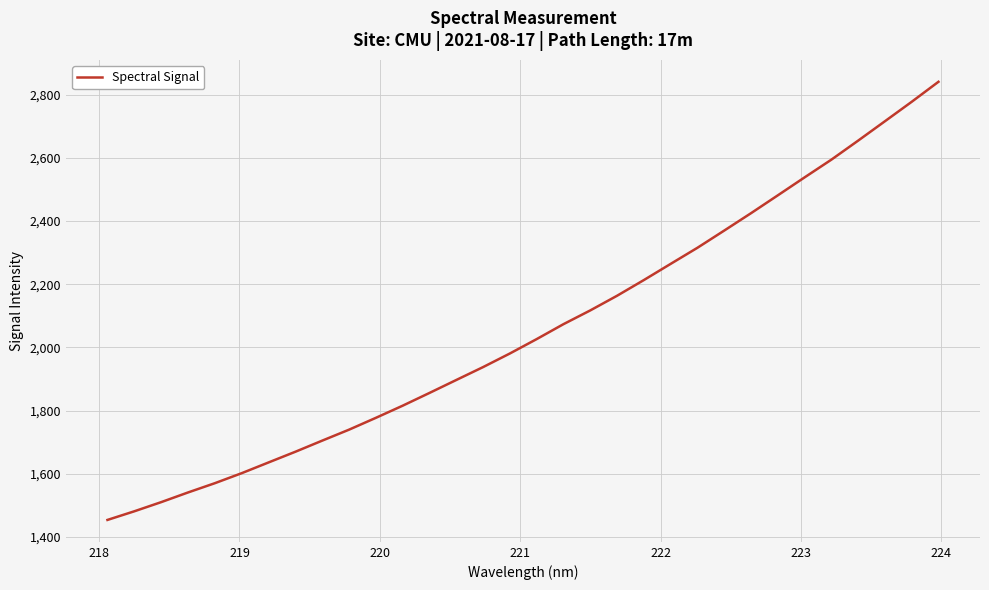

What is the difference between the maximum and minimum values?

1386.6